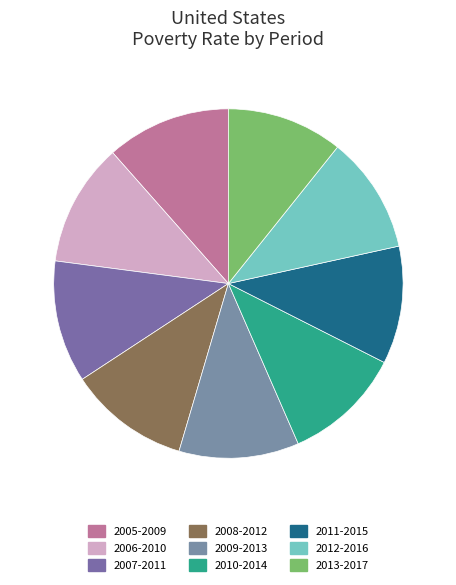

Count the number of slices in the pie.

9